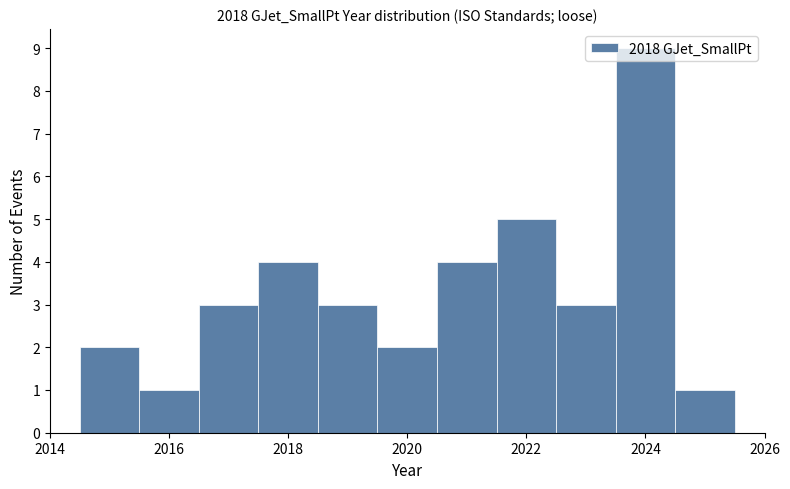

Over which range of the x-axis is the bar tallest?

2023.5 to 2024.5